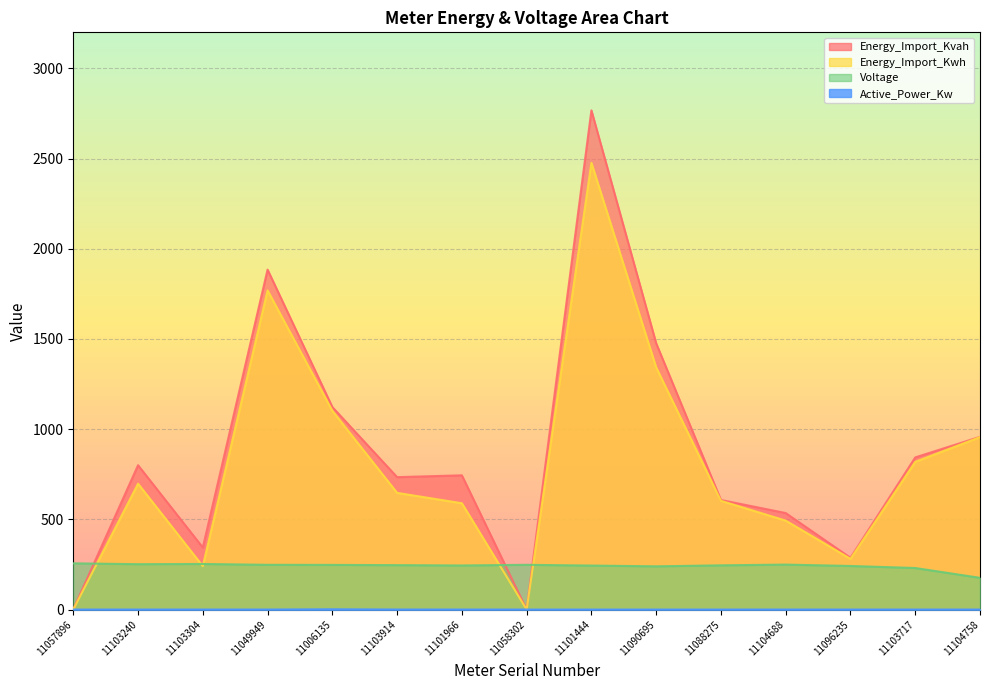

How many categories are shown in the chart?

15